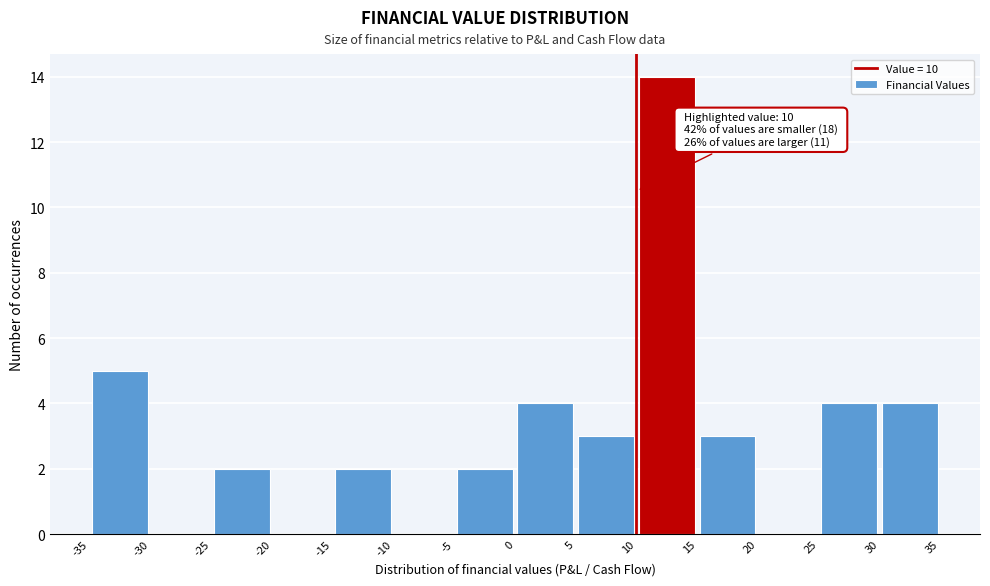

Which range on the x-axis has the tallest bar?

10 to 15